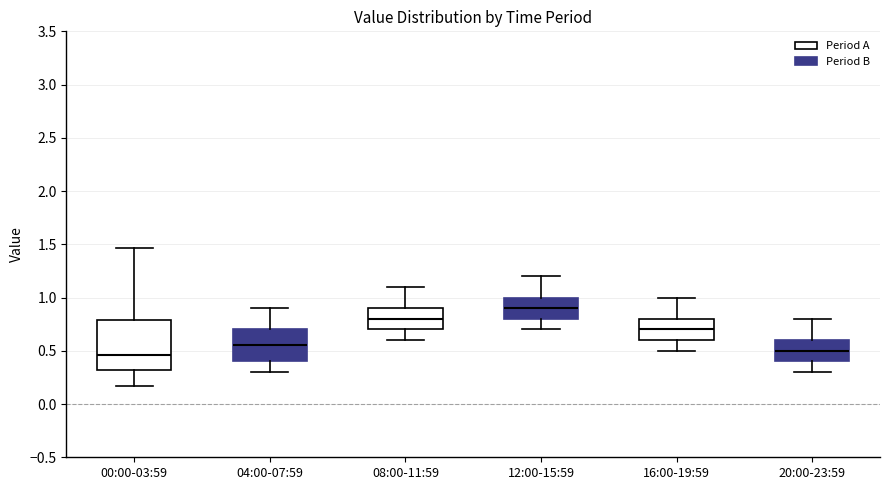

Reading left to right, read every box against the y-axis: the position of its median line, the range the box covers, and the ends of its whiskers. The values are not printed on the chart, so give them approximately, as read against the axis.

00:00-03:59: median 0.45, box 0.30 to 0.80, whiskers 0.15 to 1.45
04:00-07:59: median 0.55, box 0.40 to 0.70, whiskers 0.30 to 0.90
08:00-11:59: median 0.80, box 0.70 to 0.90, whiskers 0.60 to 1.10
12:00-15:59: median 0.90, box 0.80 to 1.00, whiskers 0.70 to 1.20
16:00-19:59: median 0.70, box 0.60 to 0.80, whiskers 0.50 to 1.00
20:00-23:59: median 0.50, box 0.40 to 0.60, whiskers 0.30 to 0.80